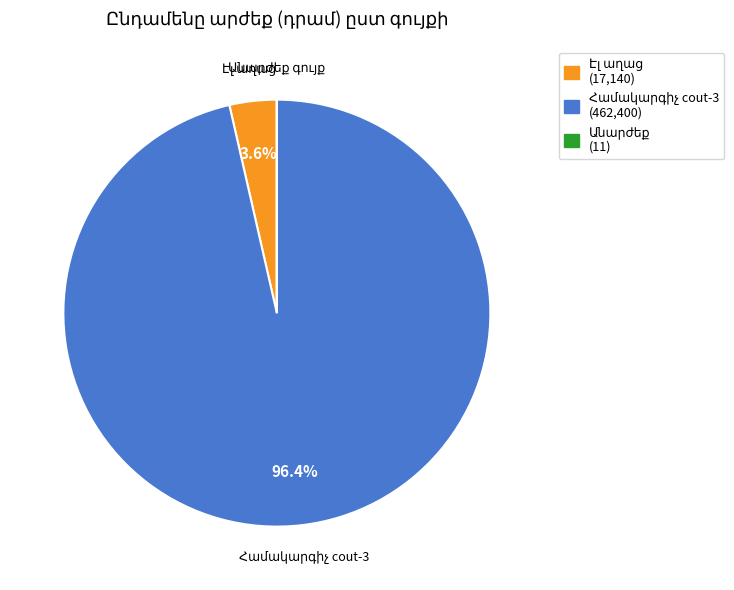

Is there any slice that represents more than half of the pie?

Yes